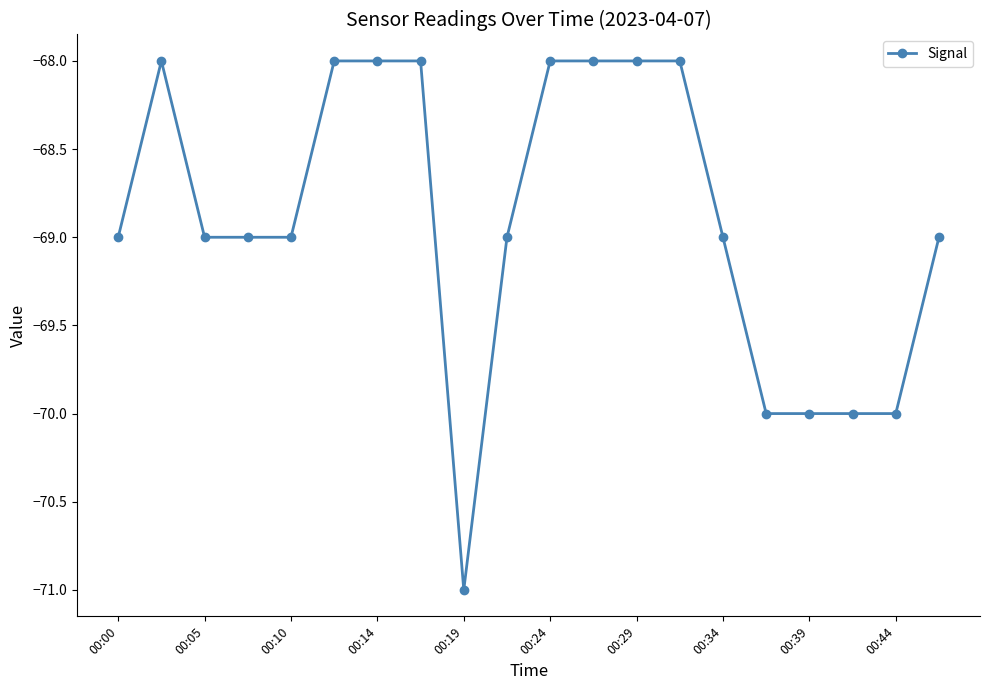

What is the difference between the maximum and second lowest values?

2